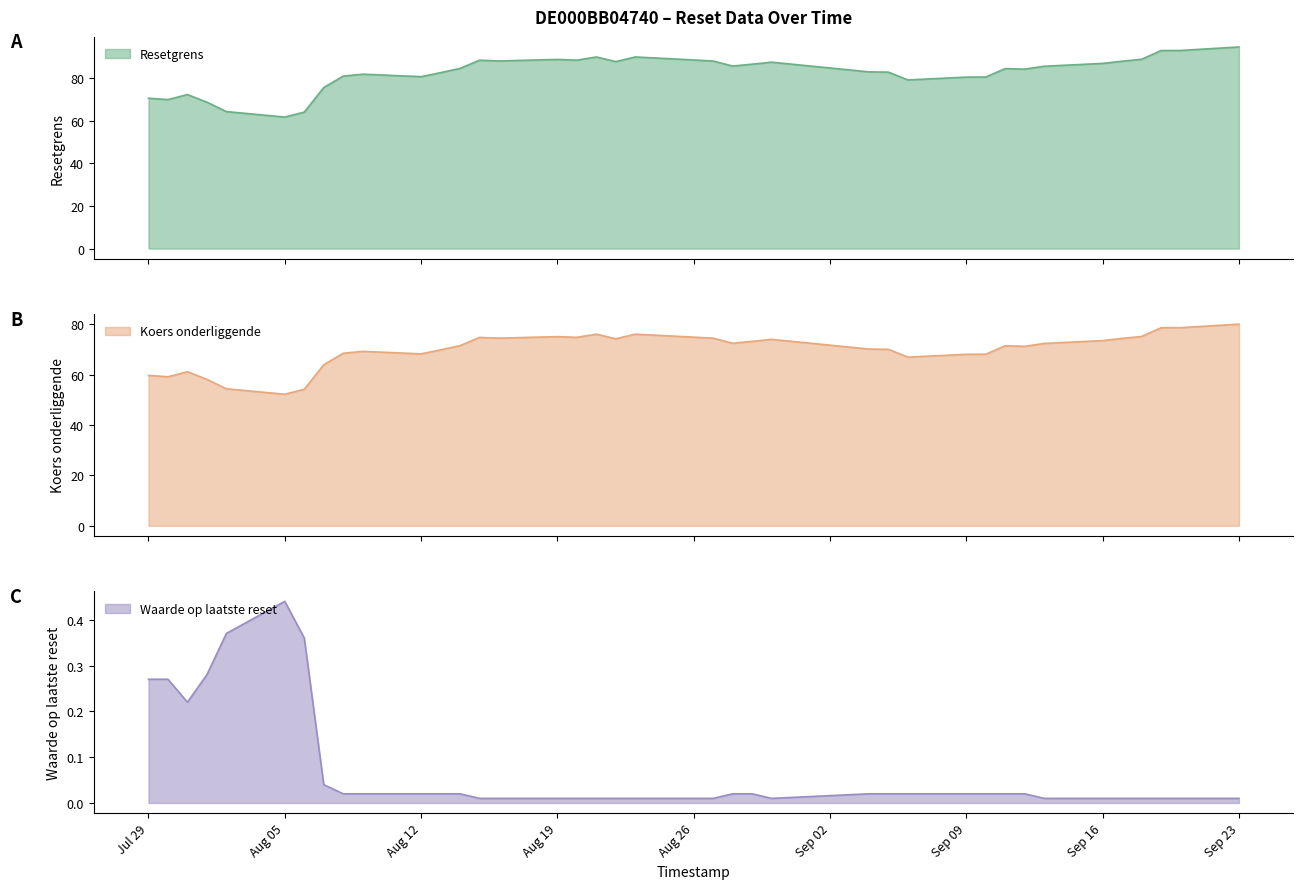

The value of Resetgrens at 2024-08-27 is 87.9. True or false?

True